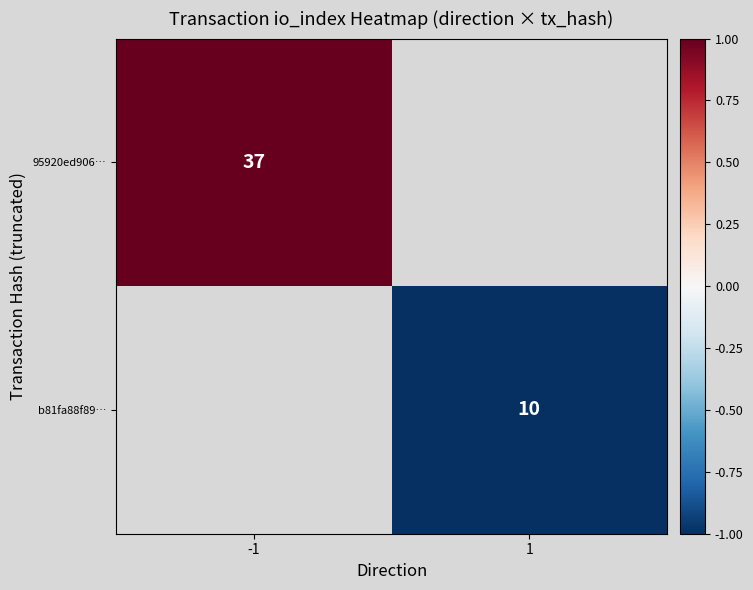

Is it true that 95920ed906… equals 37 at -1?

True